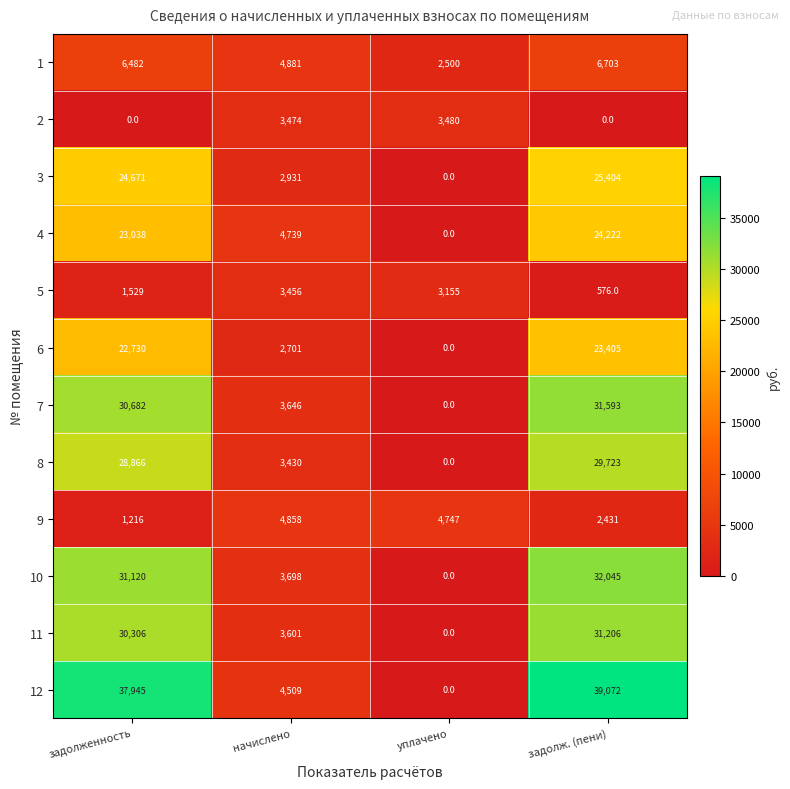

What is the difference between the highest and lowest values at задолж. (пени)?

39072